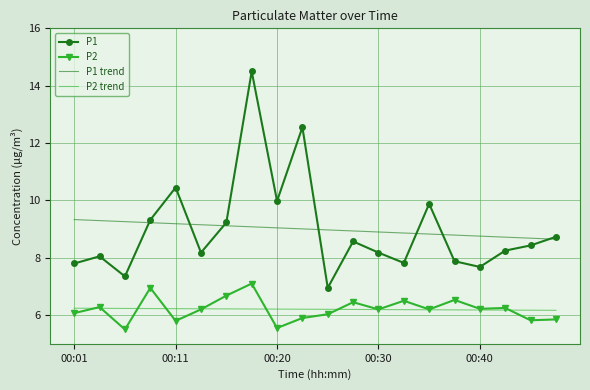

List the series in order of their peak value, lowest first.

P2 trend, P2, P1 trend, P1